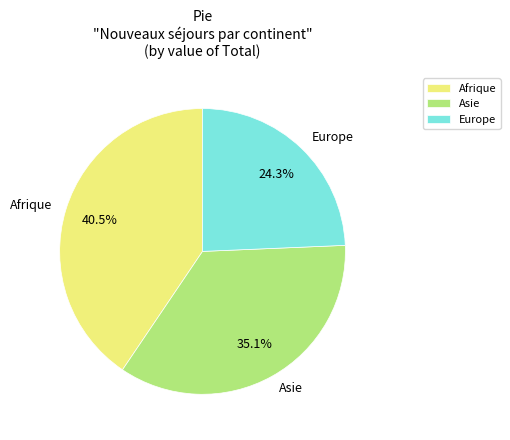

How many segments does this pie chart have?

3